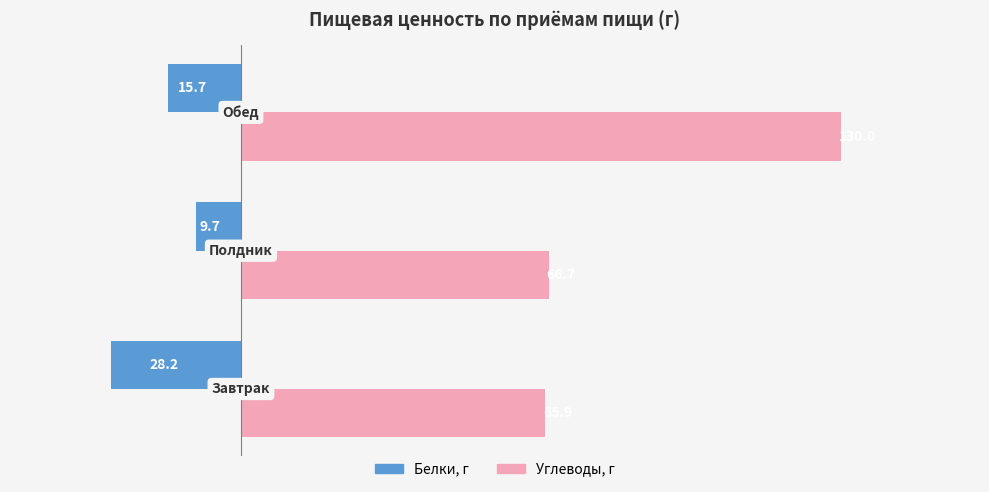

What is the smallest value displayed?

-28.2